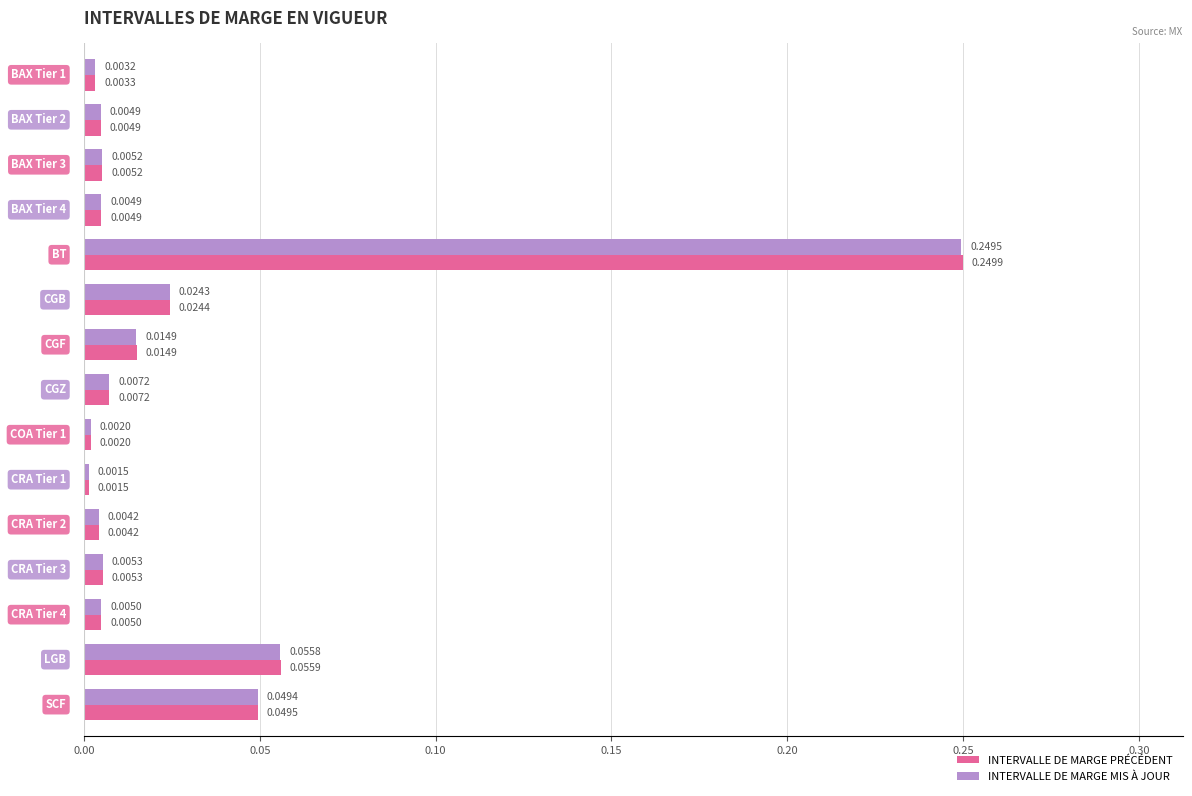

Which series has the largest total across all categories?

INTERVALLE DE MARGE PRÉCÉDENT